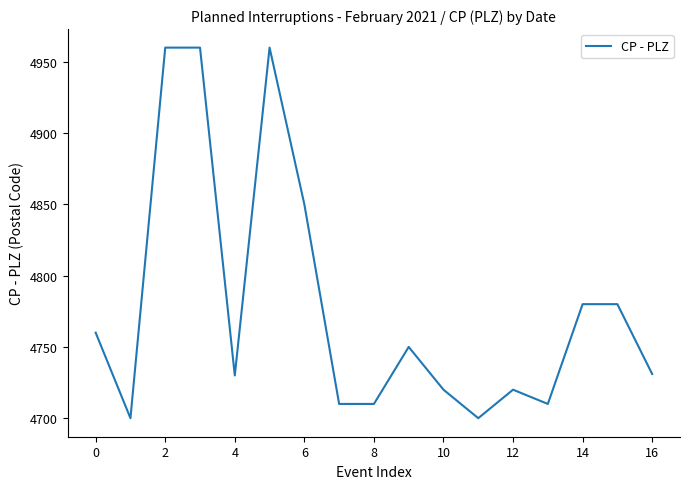

What is the difference between the maximum and minimum values?

260